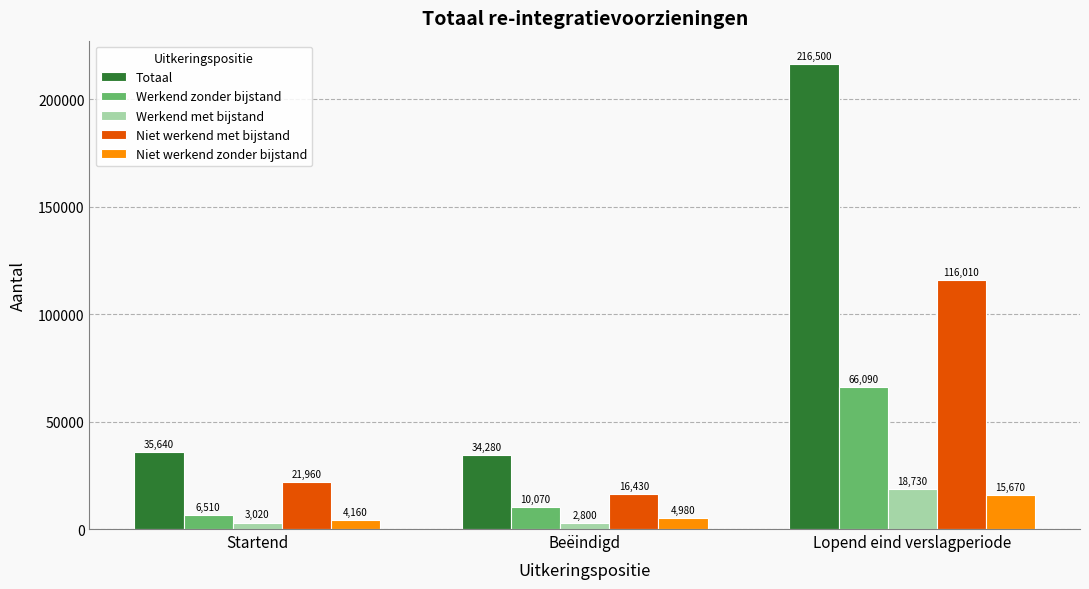

What is the difference between the maximum and minimum values in the Werkend zonder bijstand series?

59580